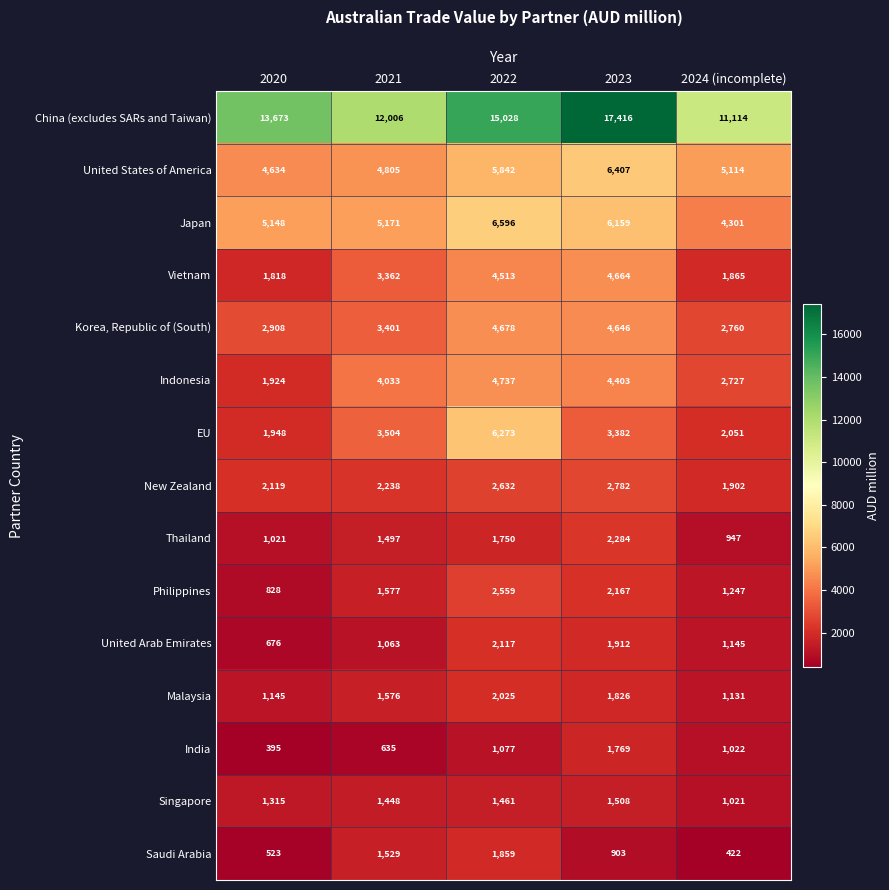

What is the difference between the Korea, Republic of (South) values at 2021 and 2023?

1245